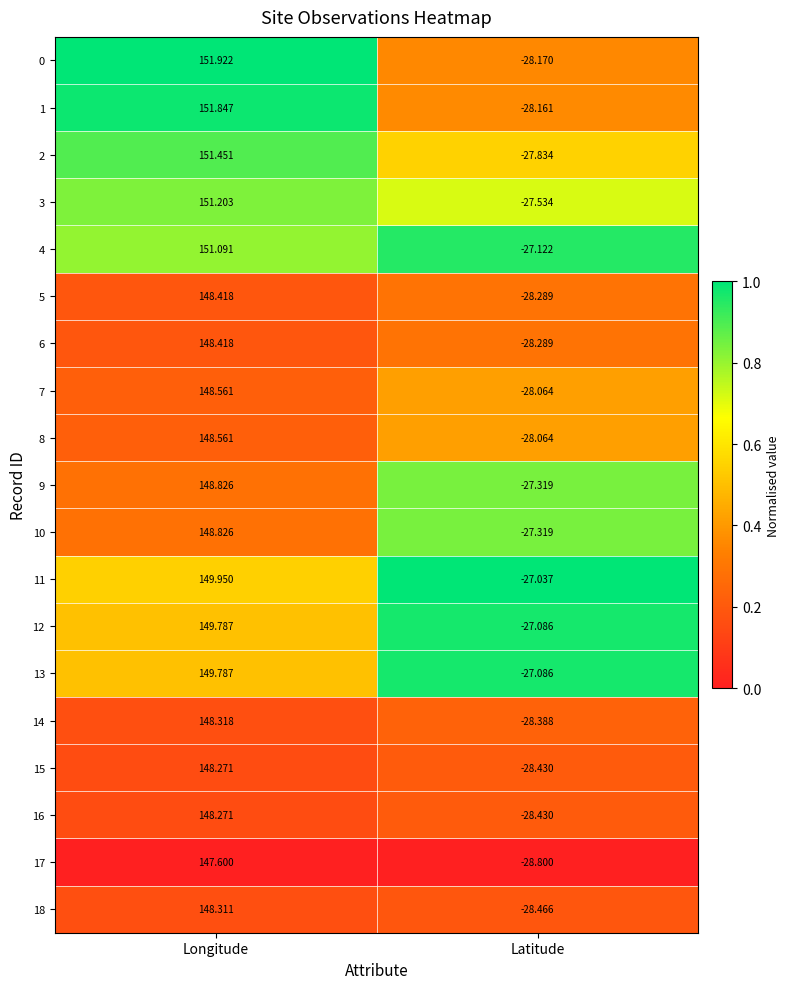

Rank the categories by 7 value from highest to lowest.

Longitude, Latitude